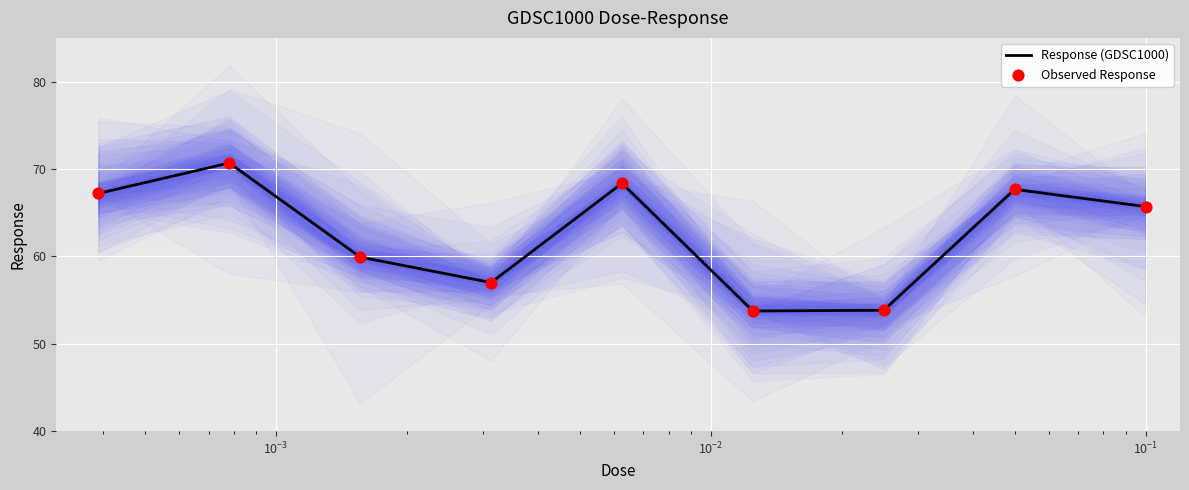

What is the highest value of the Response (GDSC1000) series?

70.7